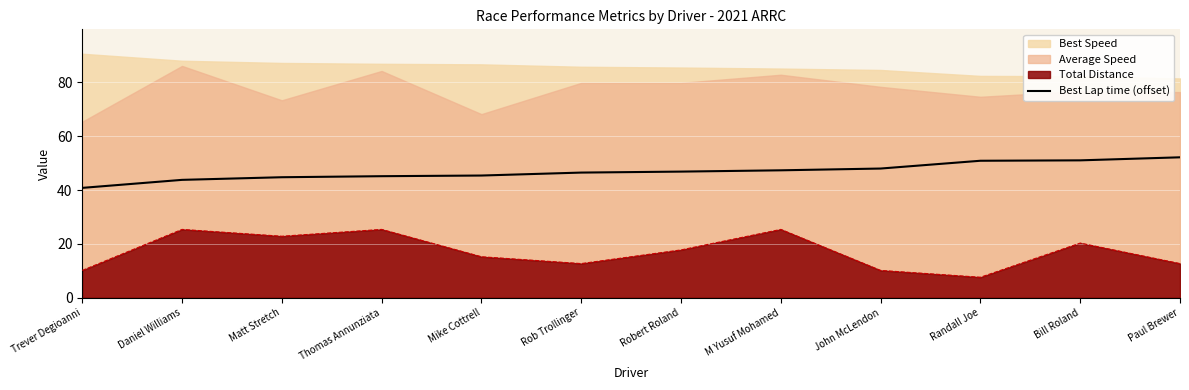

What is the highest value of the Best Lap time (offset) series?

52.2